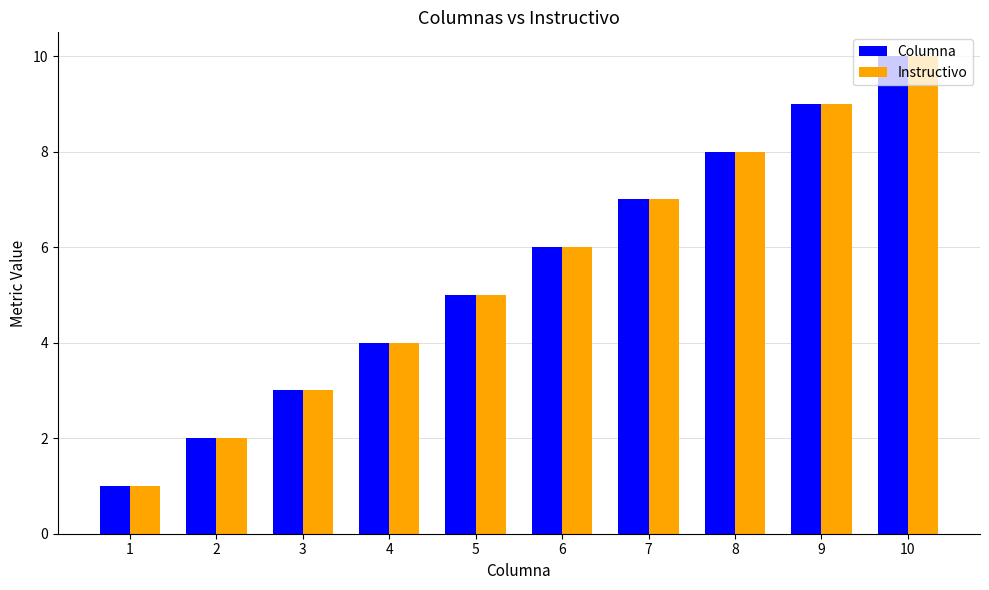

Rank the categories by Columna value from lowest to highest.

1, 2, 3, 4, 5, 6, 7, 8, 9, 10